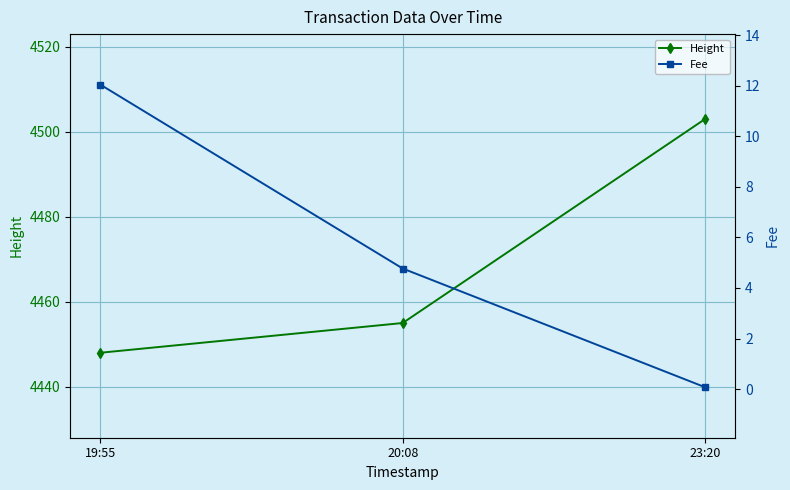

At which label does Fee first exceed 4?

19:55